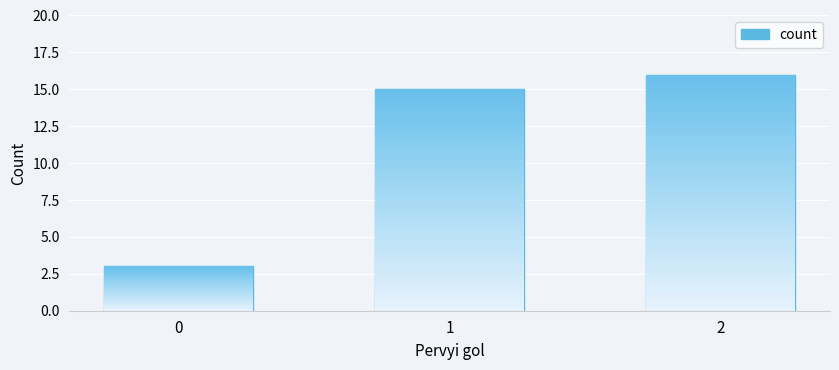

Which category has the highest value across all series?

2